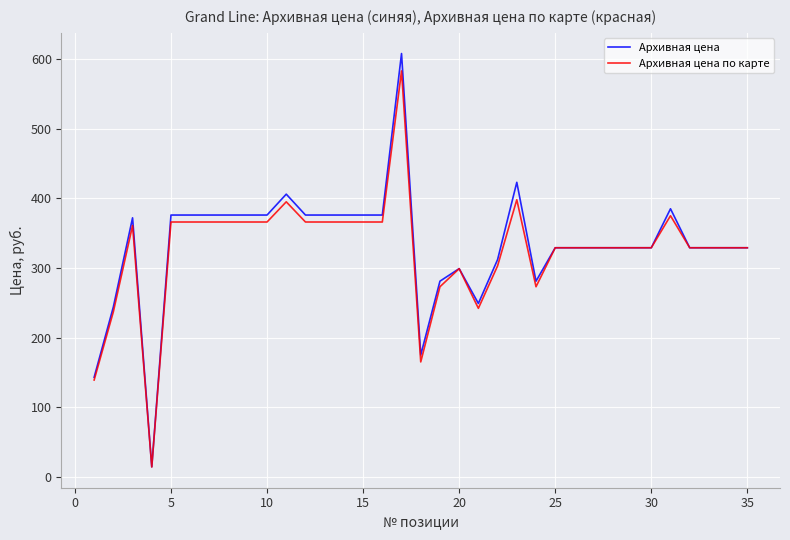

How many lines are shown in the chart?

2